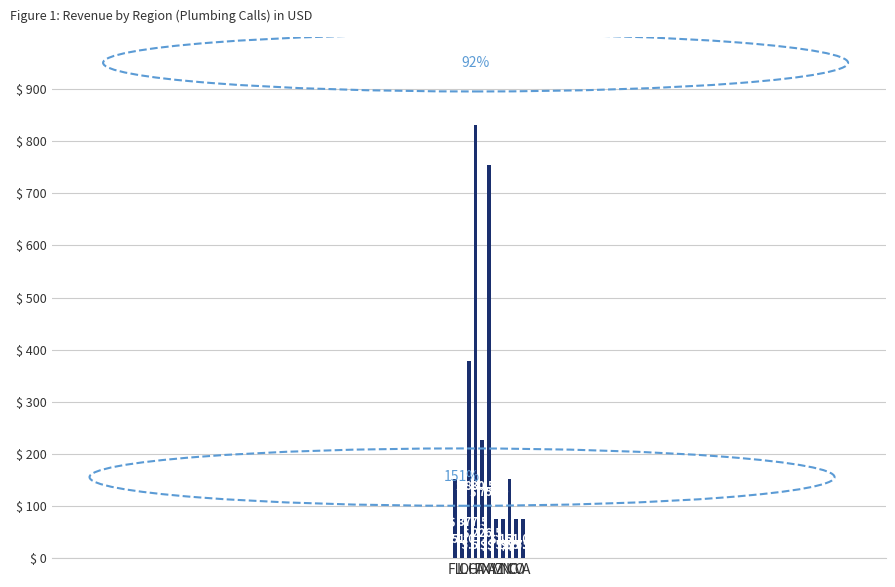

Reading left to right, extract all data points from this chart.

FL=151.0	IL=75.5	OH=377.5	CA=830.5	TX=226.5	NY=755.0	AZ=75.5	MN=75.5	NC=151.0	CO=75.5	VA=75.5